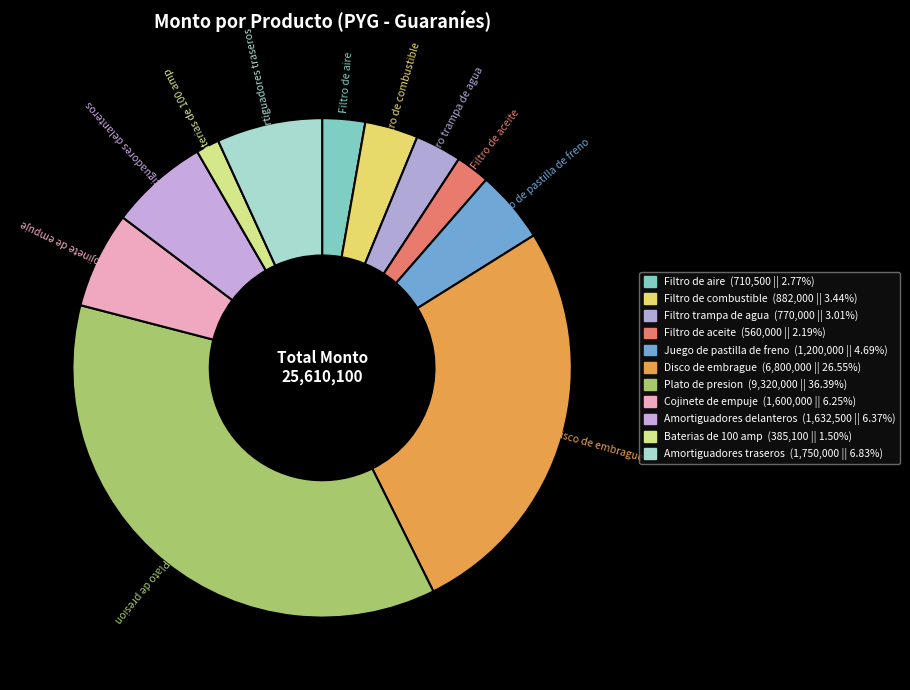

Count the number of slices in the pie.

11